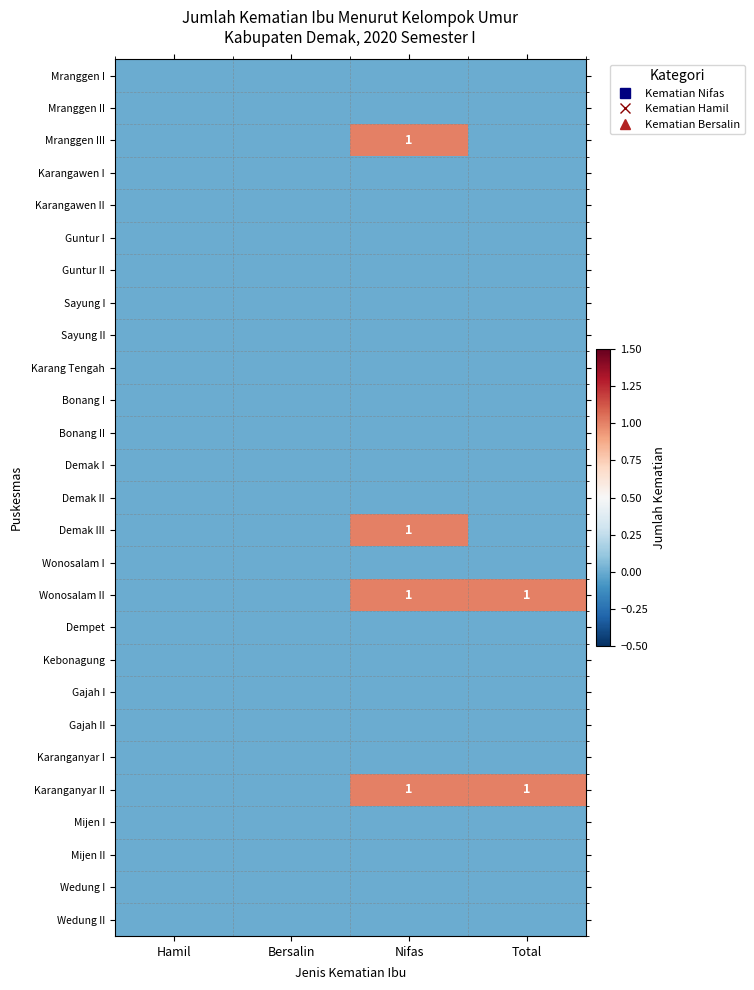

At how many categories does at least one series exceed 0?

2